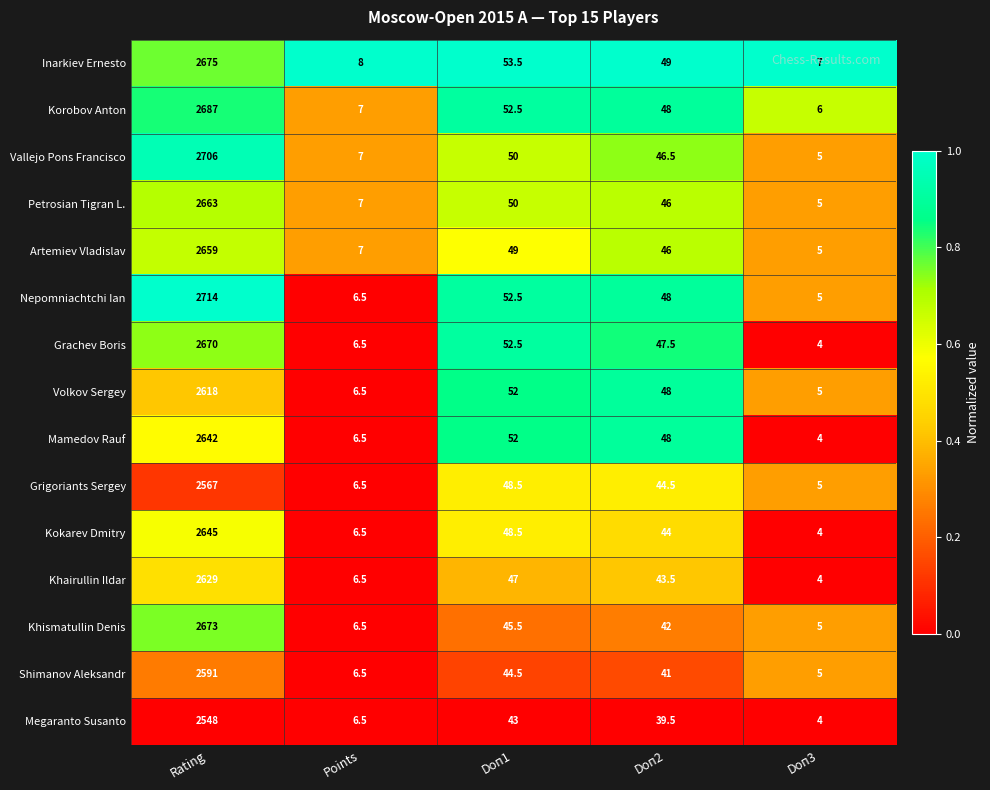

At which label is Kokarev Dmitry closest to 1324?

Doп1